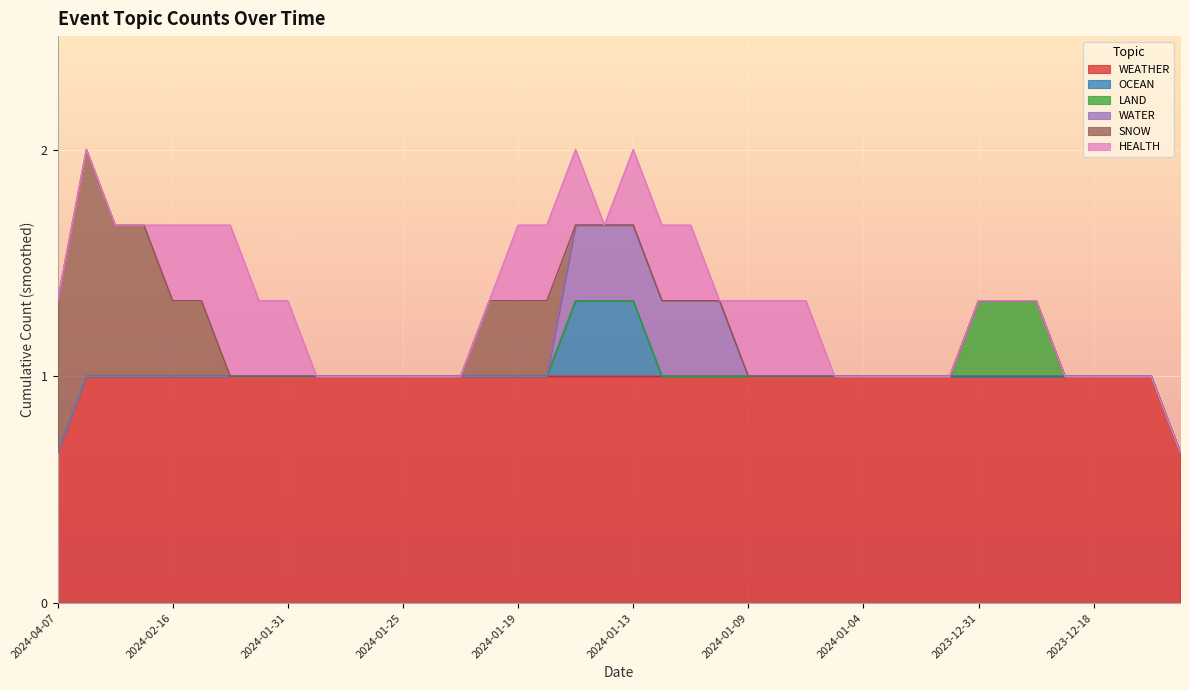

What are all the series names shown in the legend?

WEATHER, OCEAN, LAND, WATER, SNOW, HEALTH